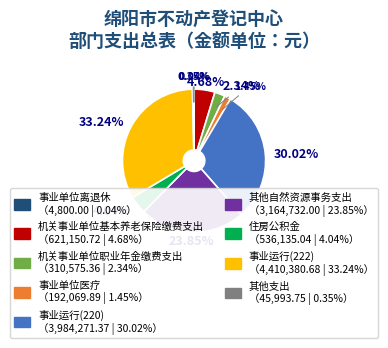

Is there any slice that represents more than half of the pie?

No